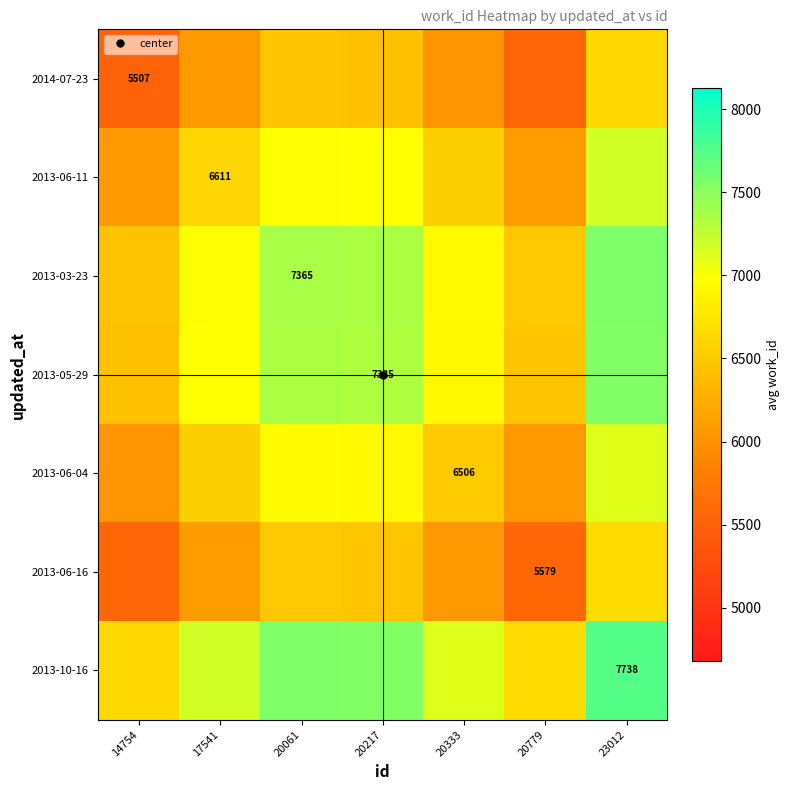

What is the minimum value shown in the chart?

5507.0